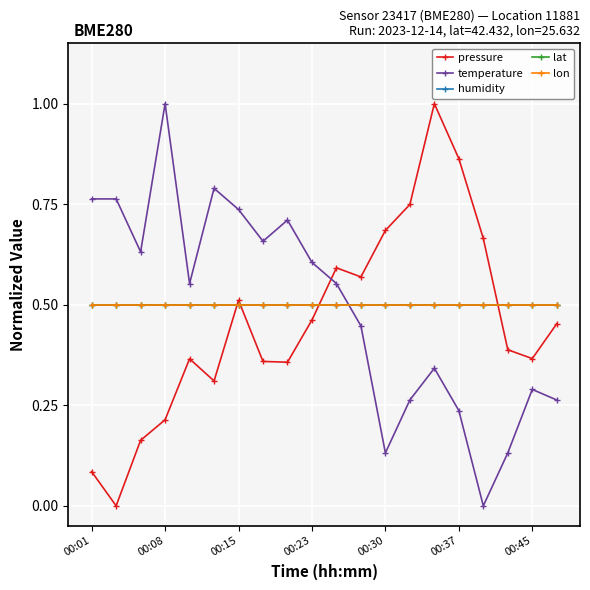

True or false: temperature has more than 0 interior local peaks.

True